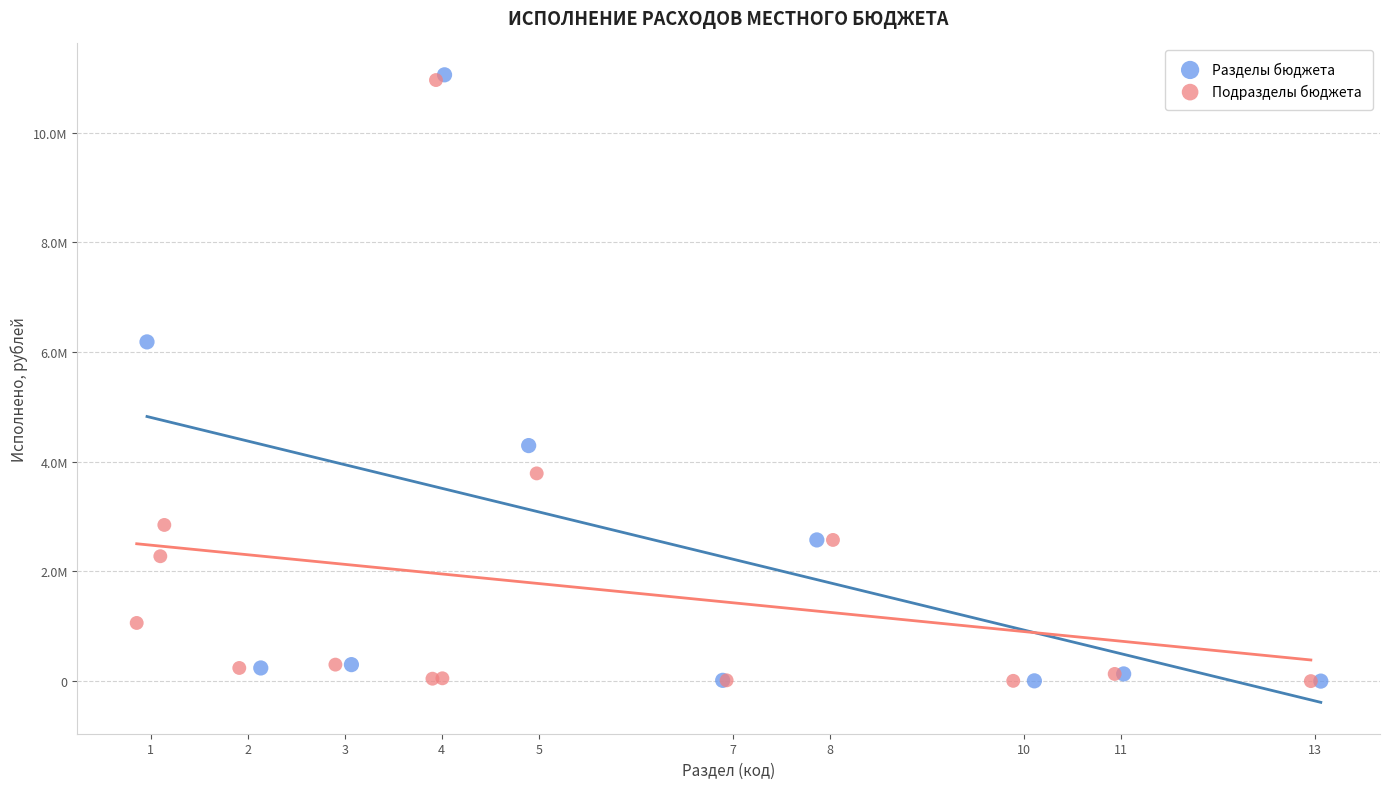

What are all the series names shown in the legend?

Разделы бюджета, Подразделы бюджета